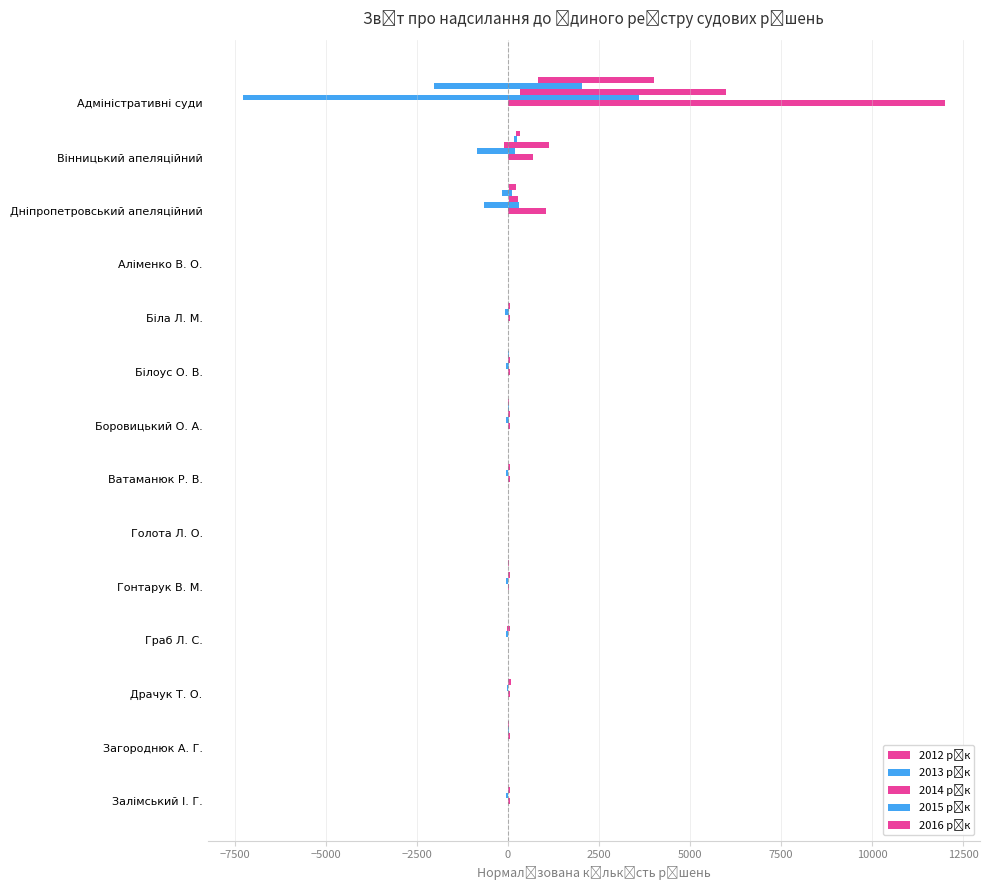

What is the greatest value displayed?

12000.0